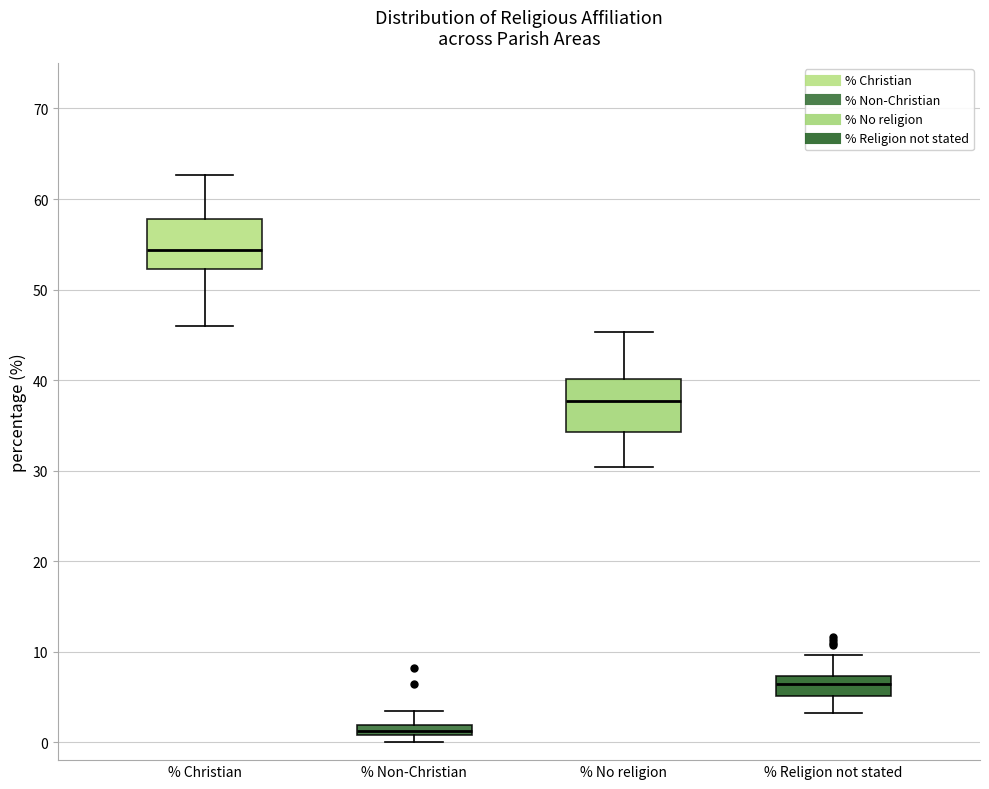

Where does the lower whisker of the box for % No religion end on the y-axis? The values are not printed on the chart, so give them approximately, as read against the axis.

30